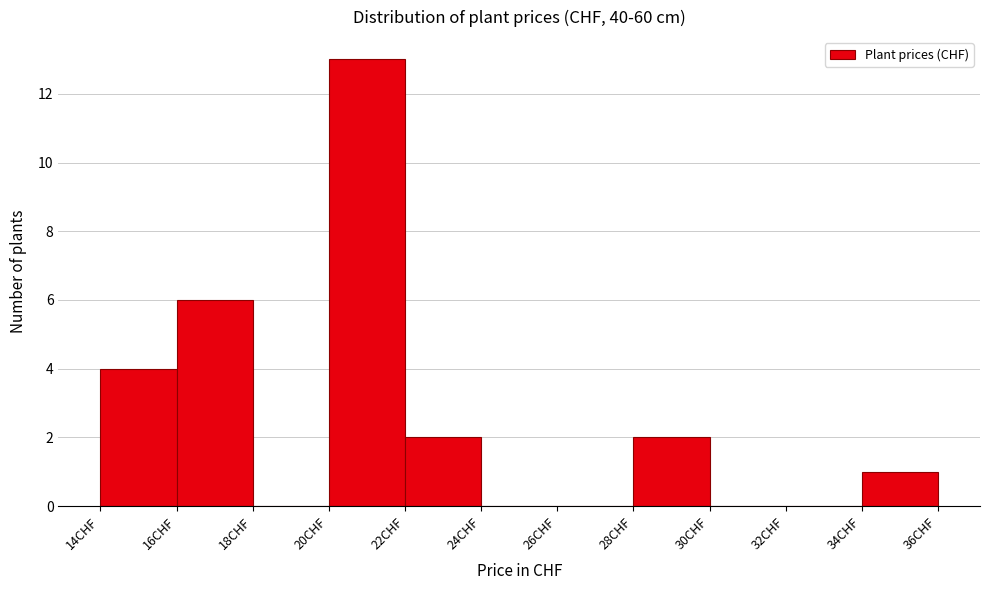

Which range on the x-axis has the tallest bar?

20 to 22